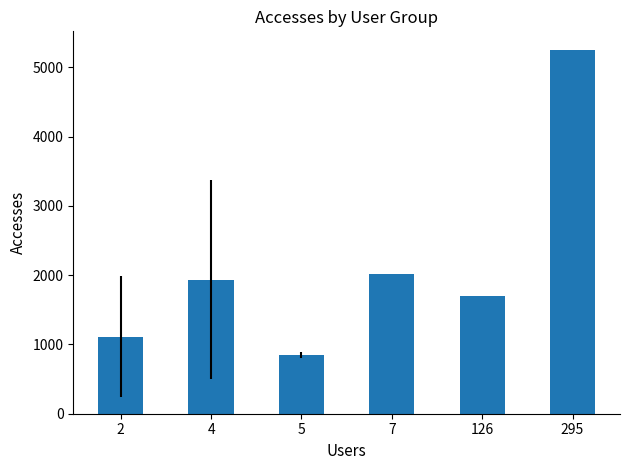

Count the number of values greater than 1937.

3